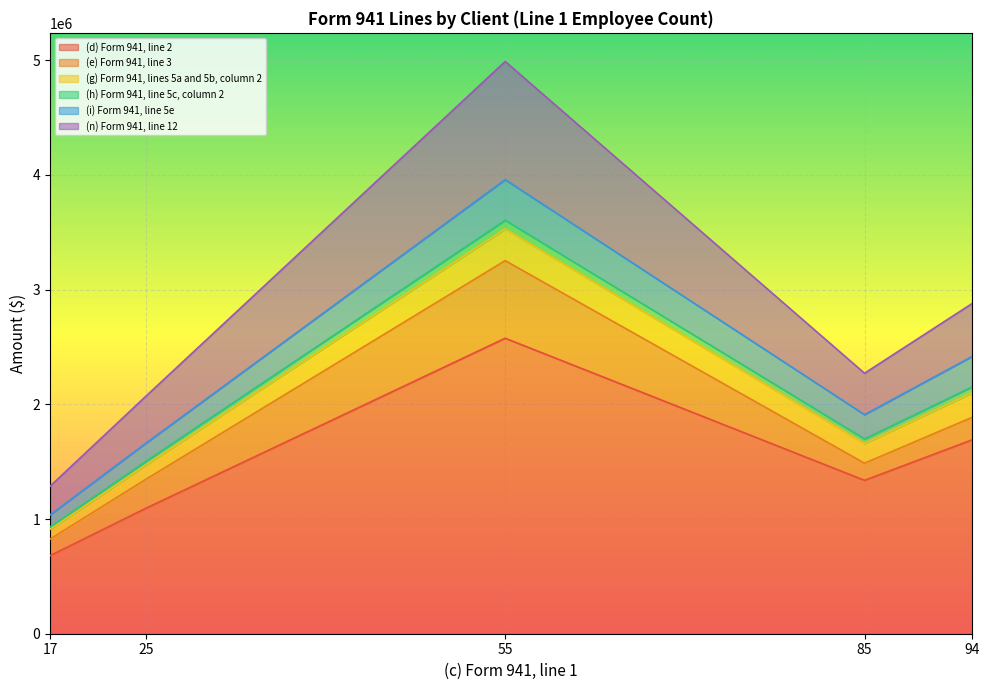

At which category is the sum across all series the highest?

55